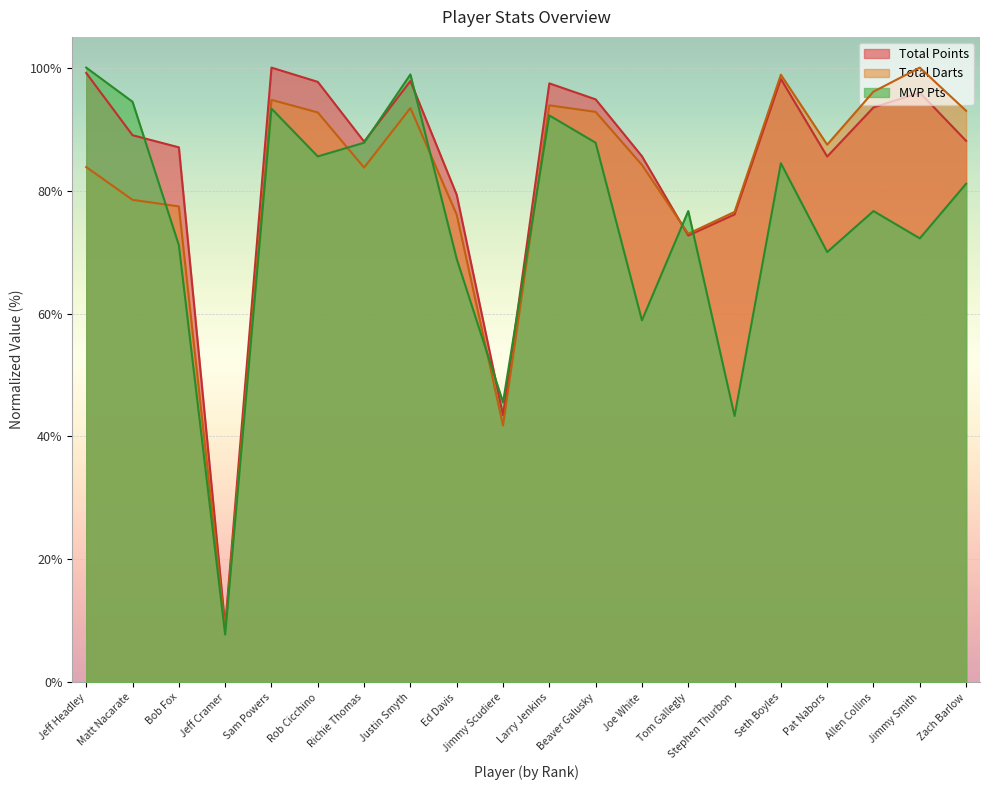

What is the label of the 2nd point from the left?

Matt Nacarate